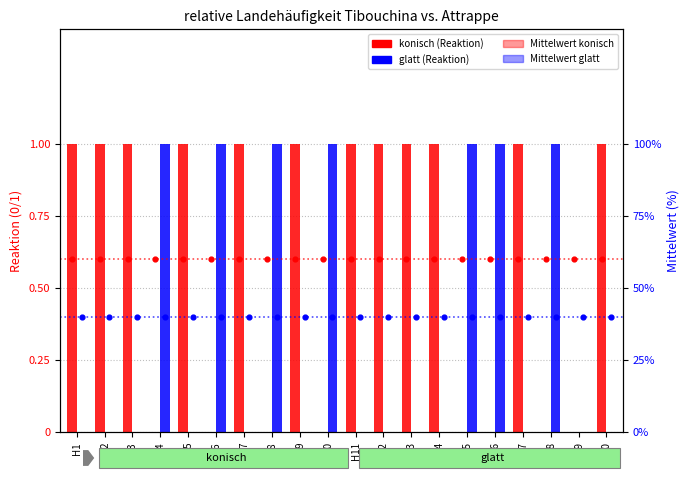

Which series has the largest total across all categories?

Mittelwert konisch